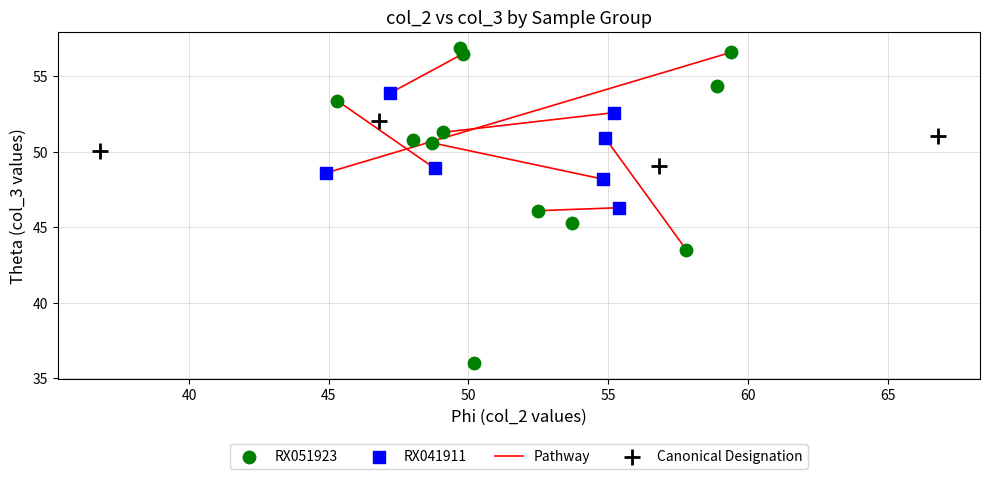

Which series reaches the maximum Y coordinate?

RX051923